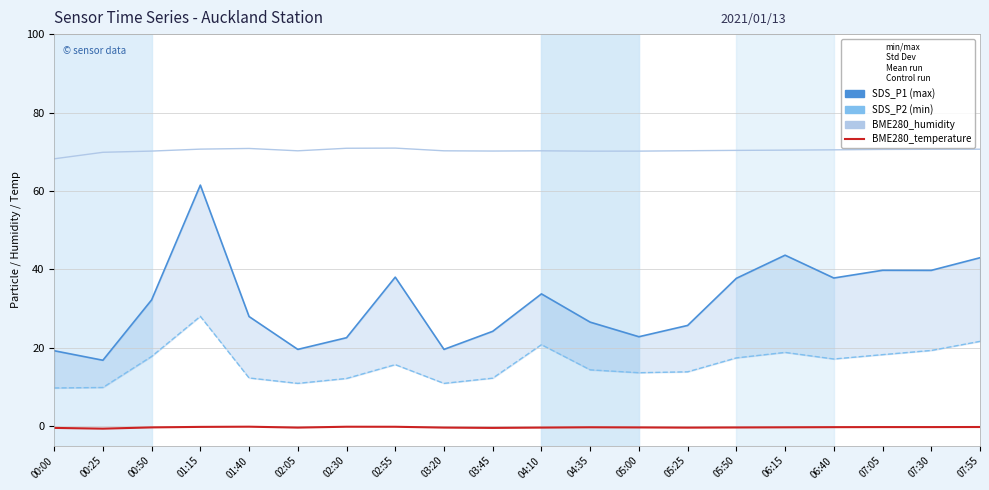

Rank the series by their maximum value, from highest to lowest.

BME280_humidity, SDS_P1, SDS_P2, BME280_temperature